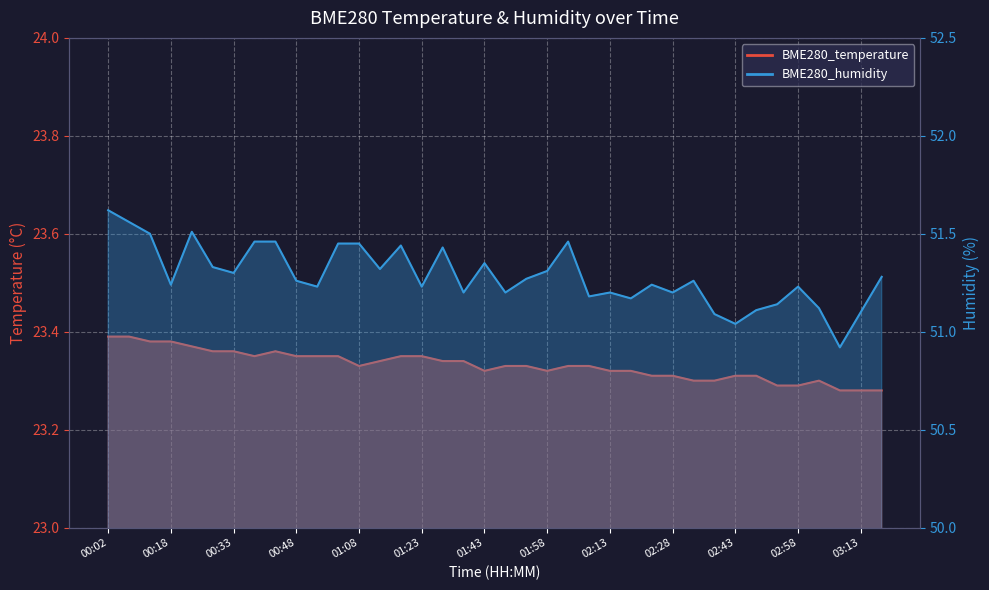

What is the label of the 20th point from the right?

01:43